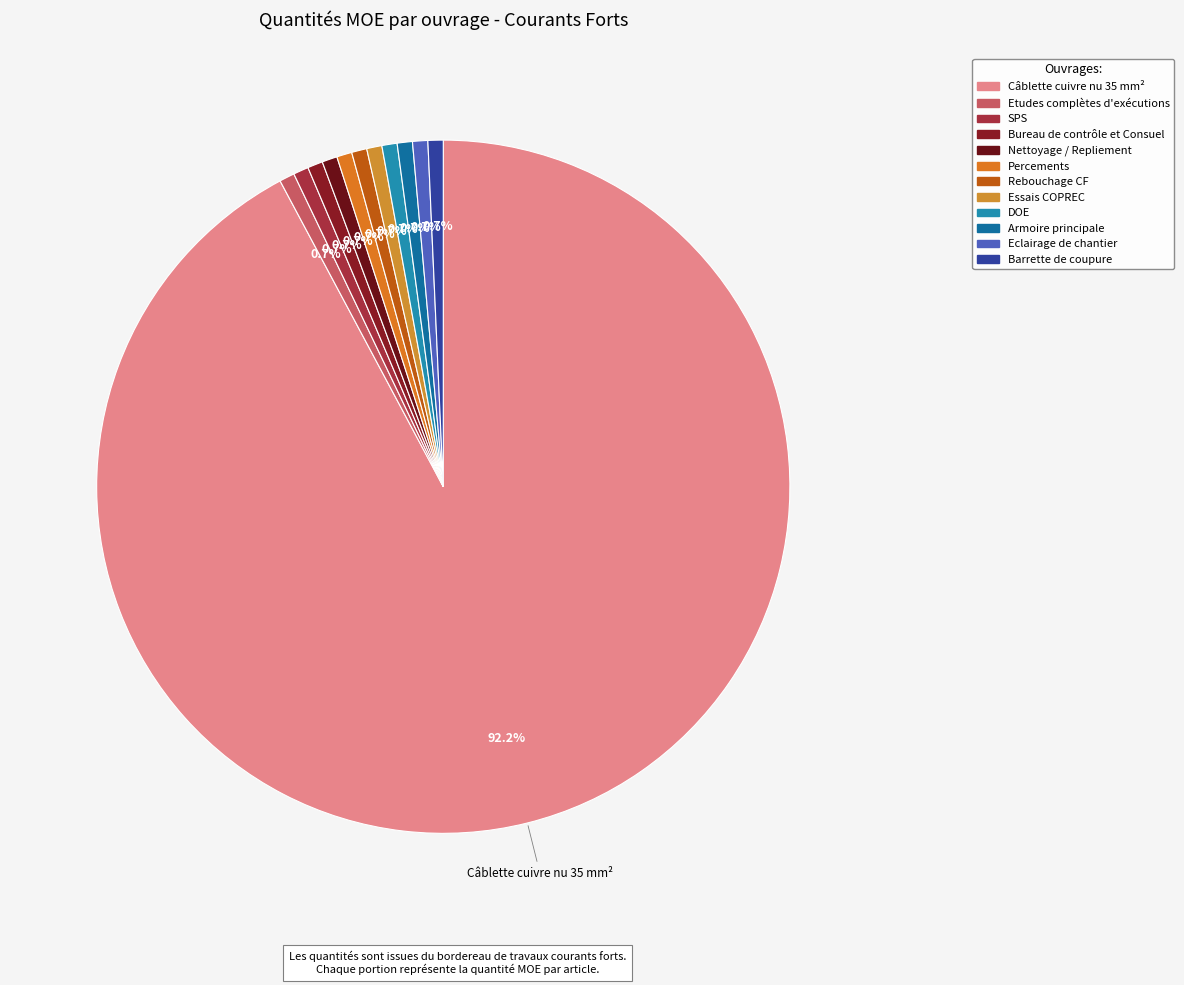

To the nearest percent, what is the combined percentage of Câblette cuivre nu 35 mm² and DOE?

93%